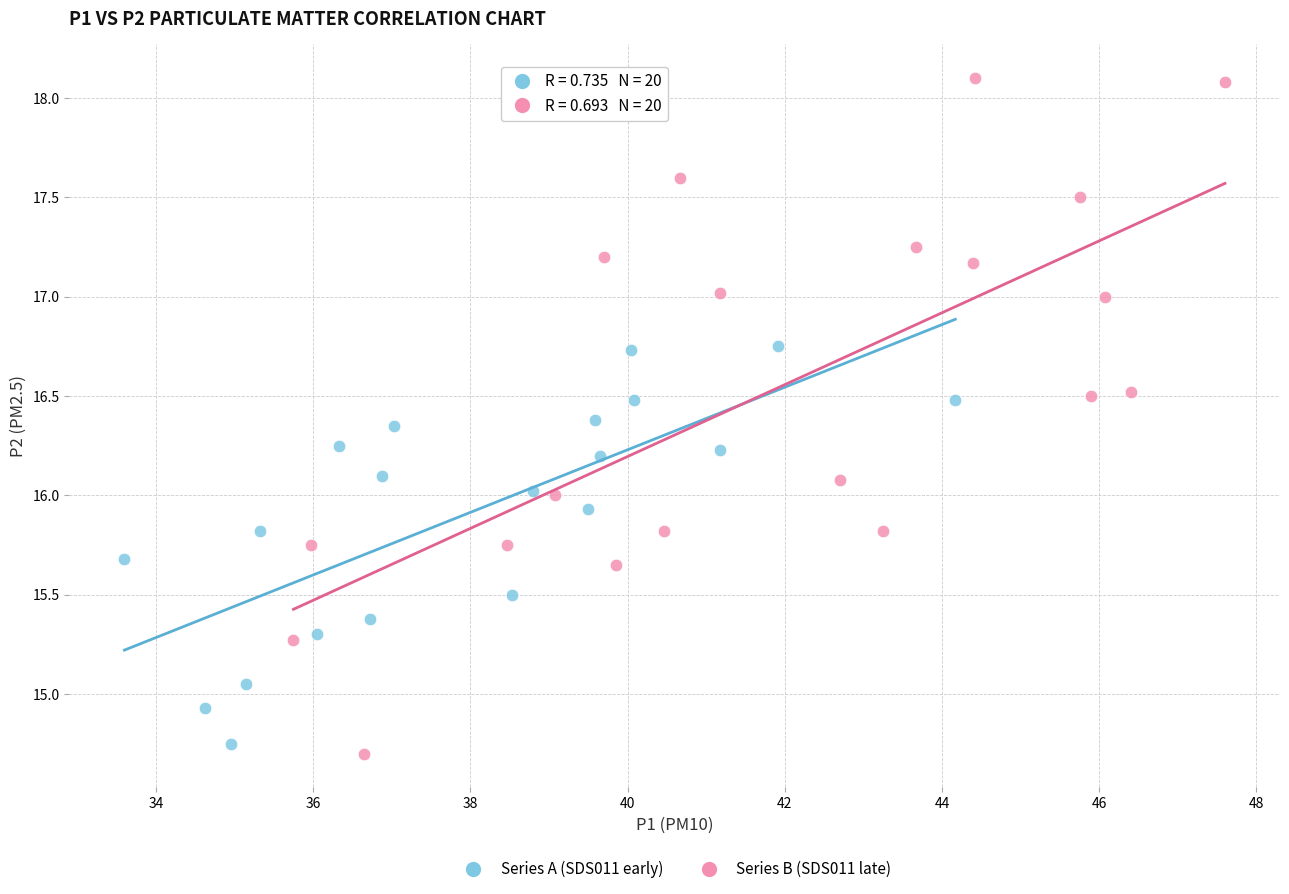

Which series reaches the maximum Y coordinate?

Series B (SDS011 late)